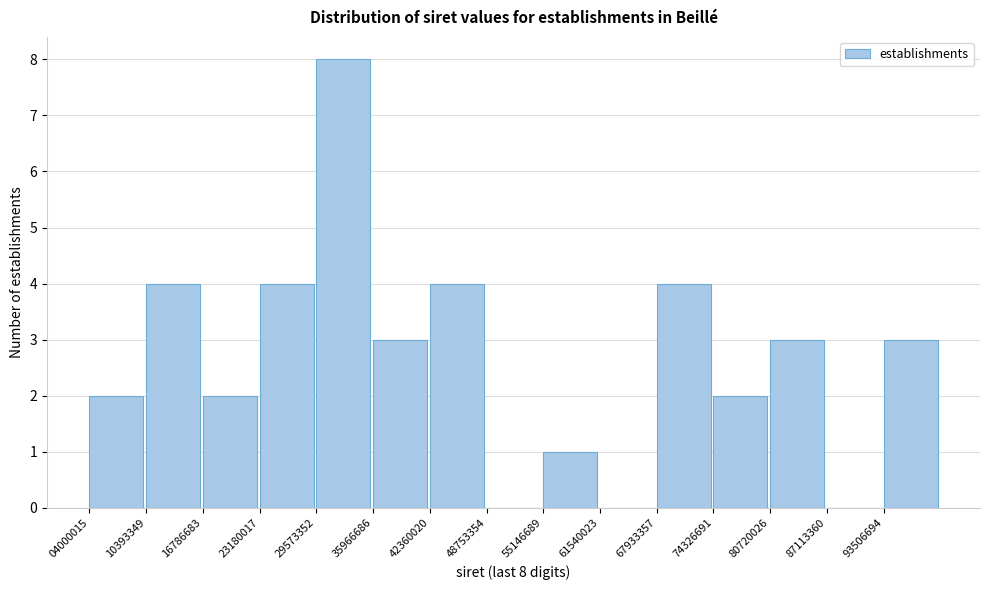

Over which range of the x-axis is the bar tallest?

30000000 to 36000000